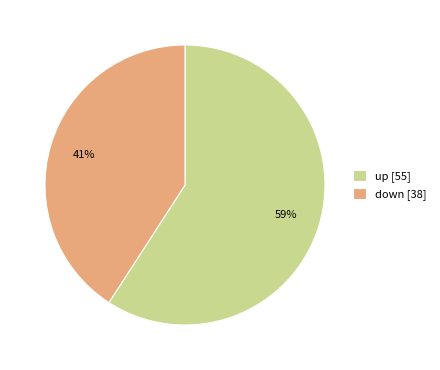

Combined, do down [38] and up [55] account for over 50%?

Yes